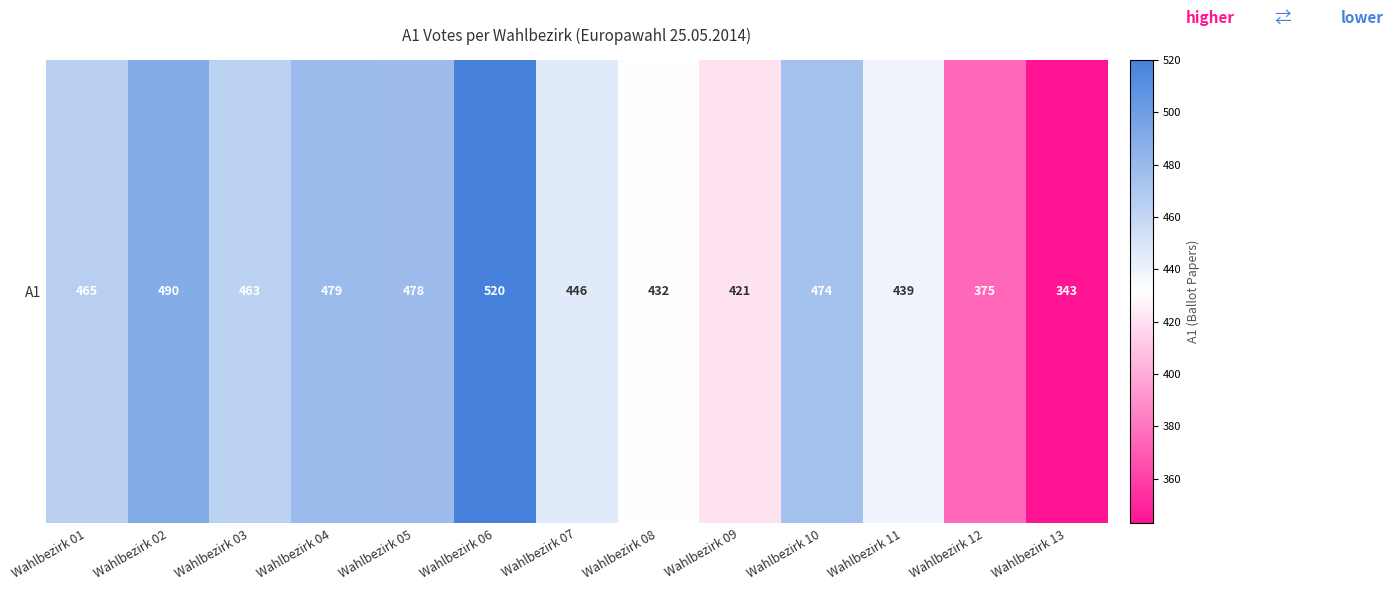

Rank the categories by value from highest to lowest.

Wahlbezirk 06, Wahlbezirk 02, Wahlbezirk 04, Wahlbezirk 05, Wahlbezirk 10, Wahlbezirk 01, Wahlbezirk 03, Wahlbezirk 07, Wahlbezirk 11, Wahlbezirk 08, Wahlbezirk 09, Wahlbezirk 12, Wahlbezirk 13